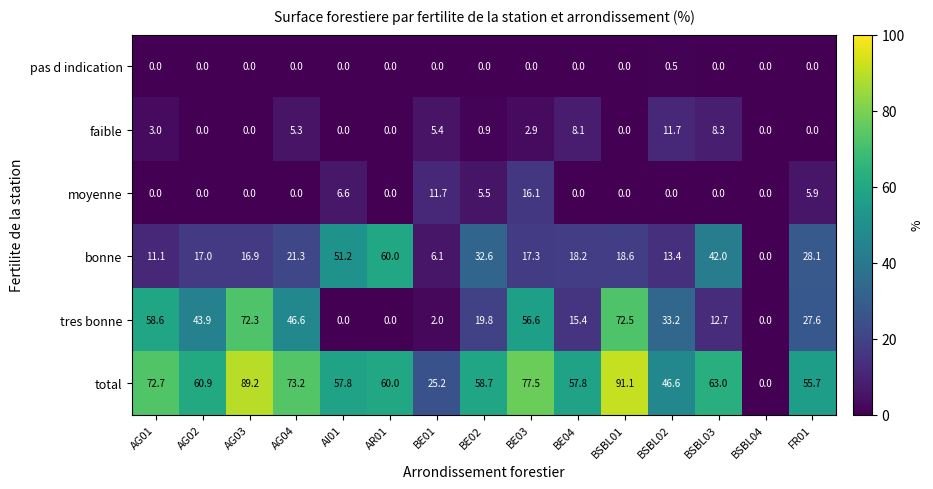

What is the spread (max minus min) of values at AG03?

89.2